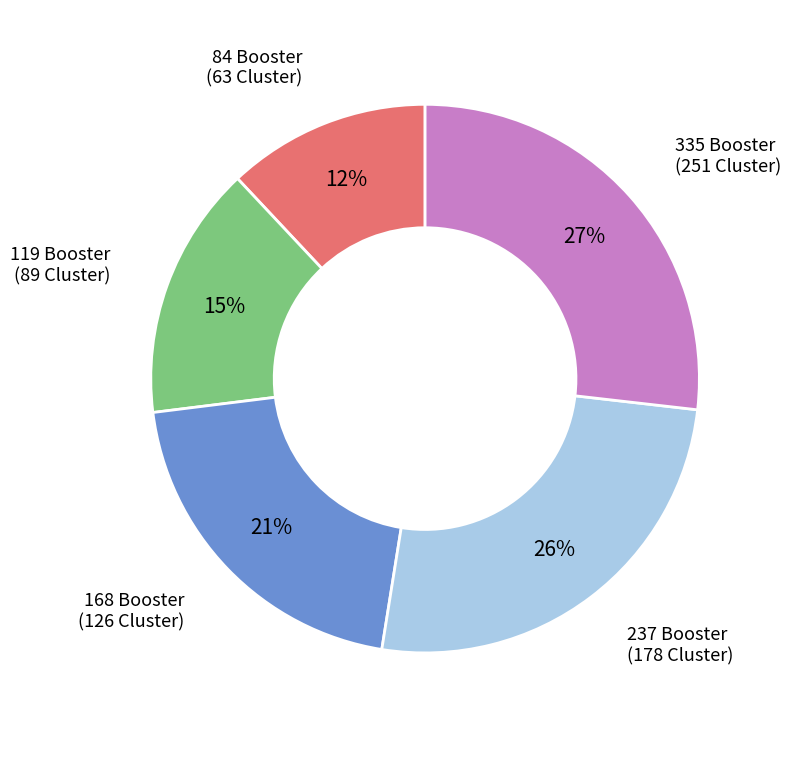

Does any single category account for the majority?

No